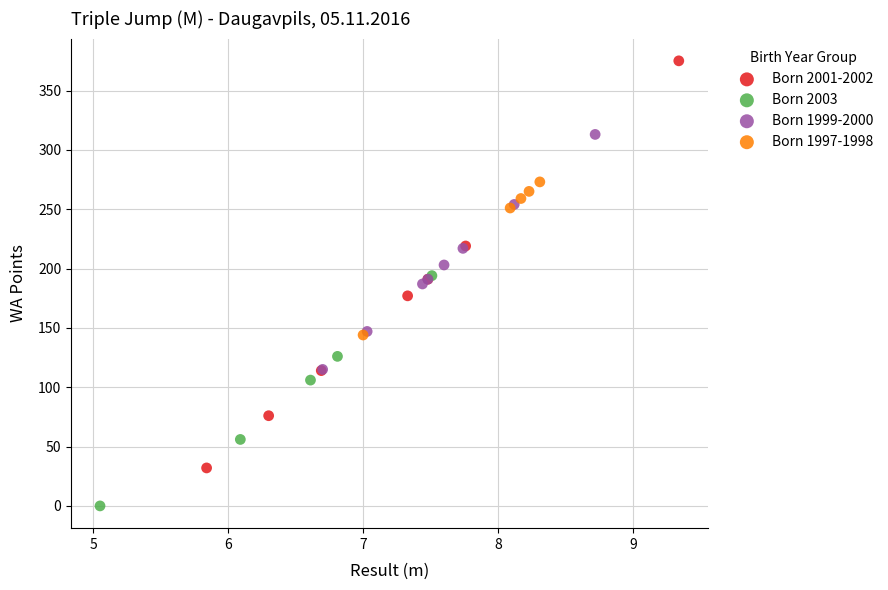

Which series contains the highest Y value?

Born 2001-2002